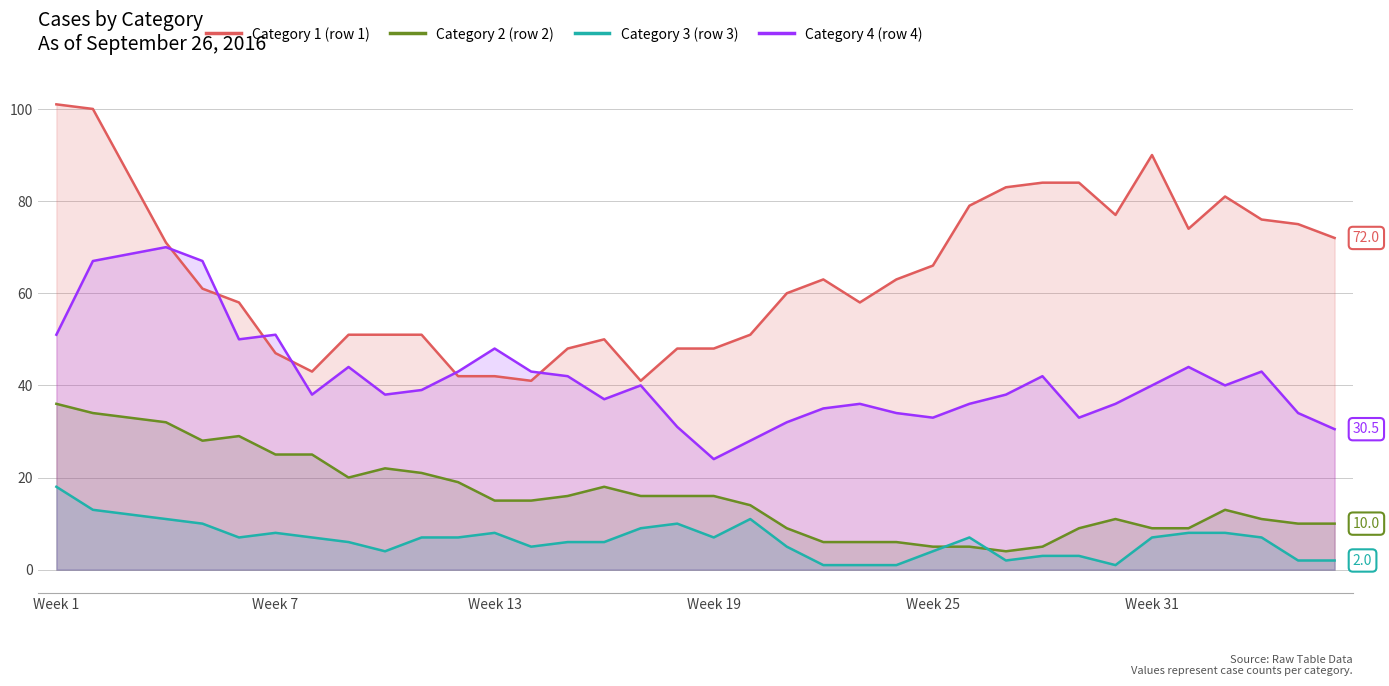

Which series has the widest spread of values?

Category 1 (row 1)